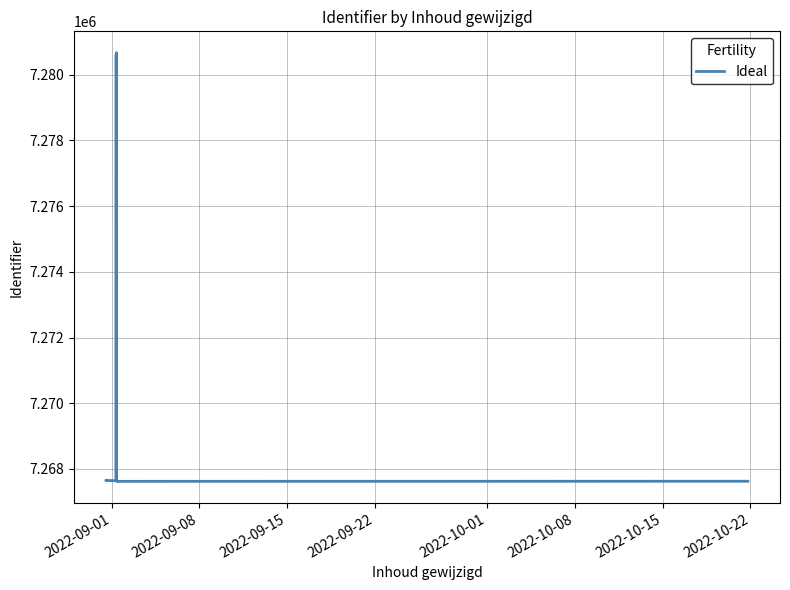

What is the sum of all values?

94505282